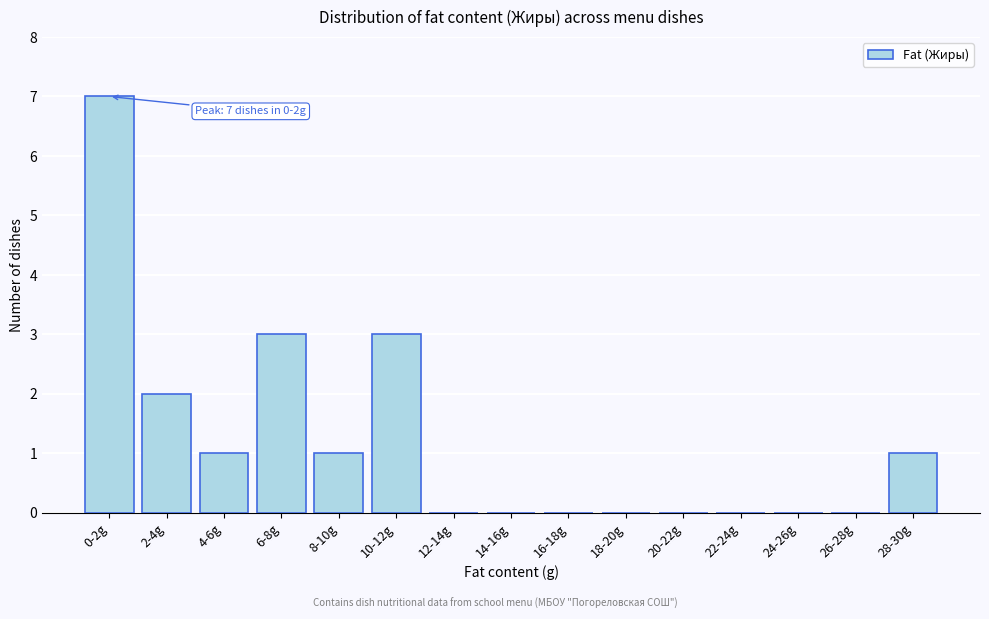

Reading left to right, list all the values displayed in this chart.

0-2g=7	2-4g=2	4-6g=1	6-8g=3	8-10g=1	10-12g=3	12-14g=0	14-16g=0	16-18g=0	18-20g=0	20-22g=0	22-24g=0	24-26g=0	26-28g=0	28-30g=1